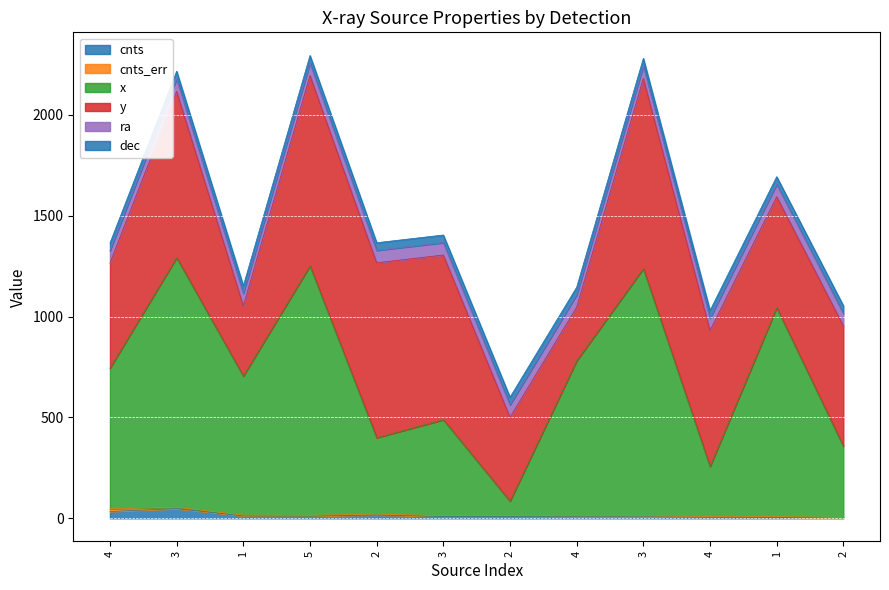

What is the maximum value for x?

1237.3